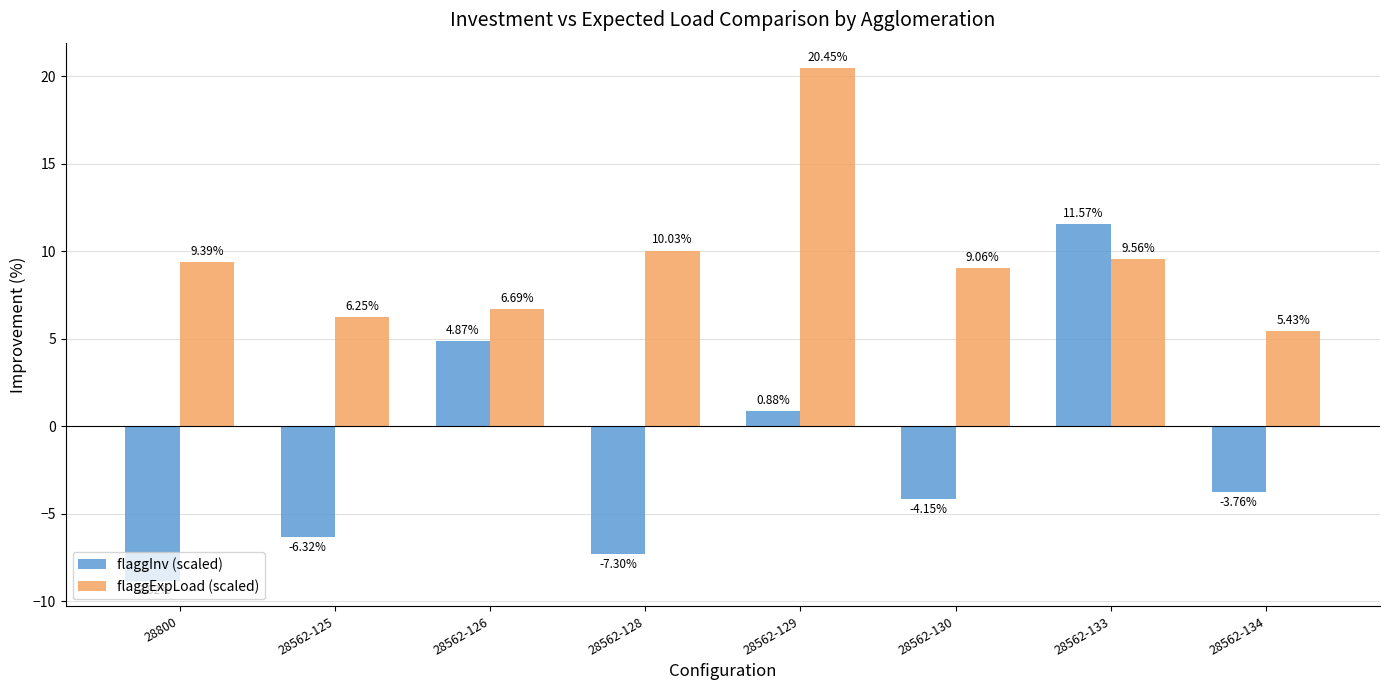

At how many categories does at least one series exceed 12?

1